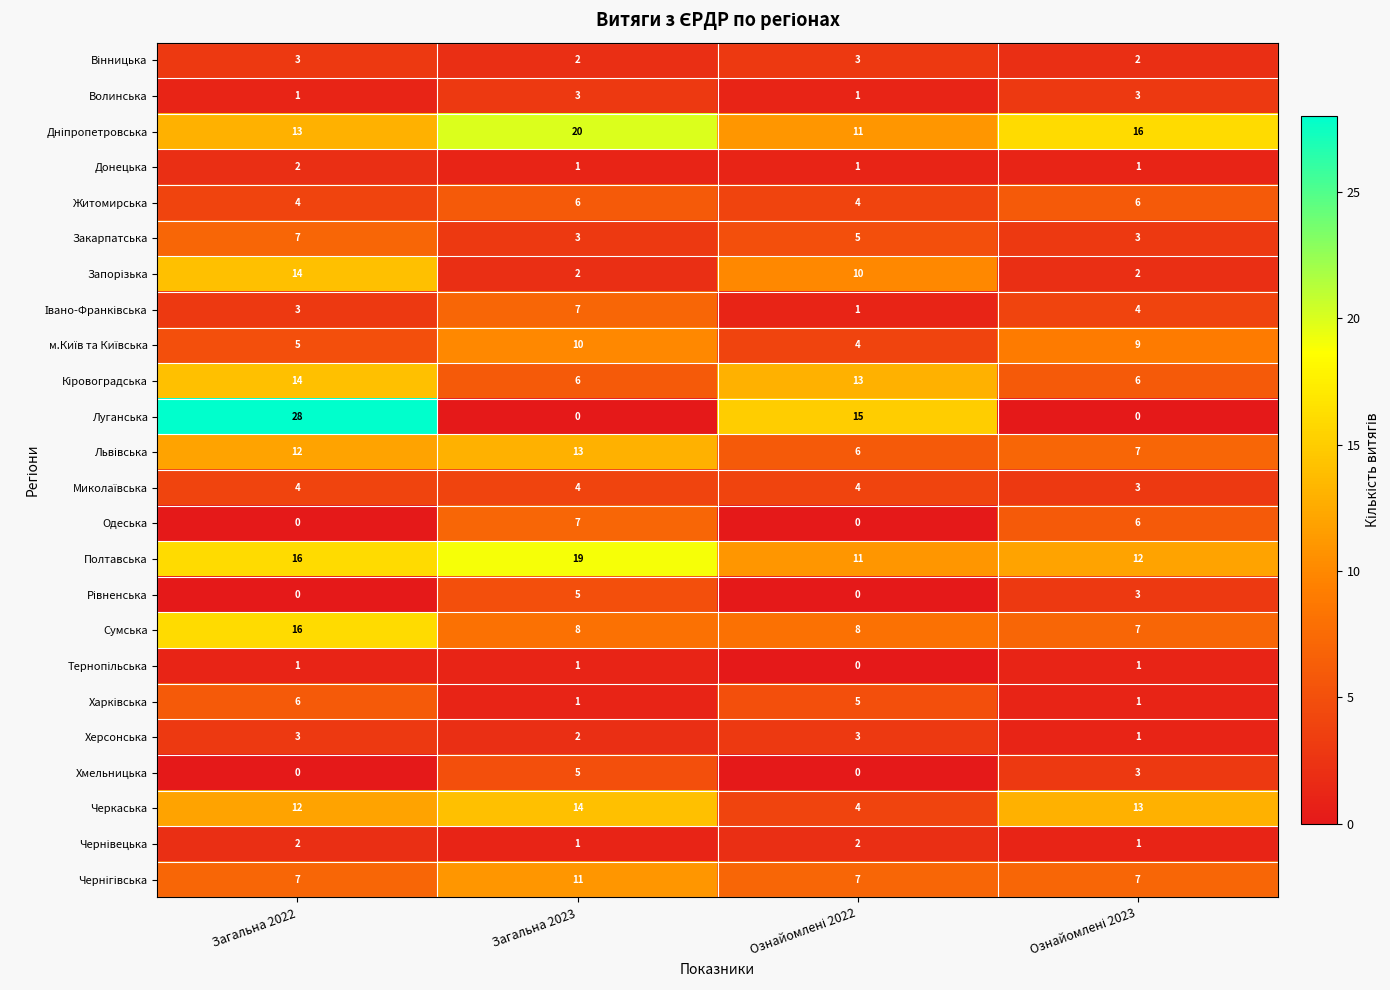

At which category is the sum across all series the highest?

Загальна 2022